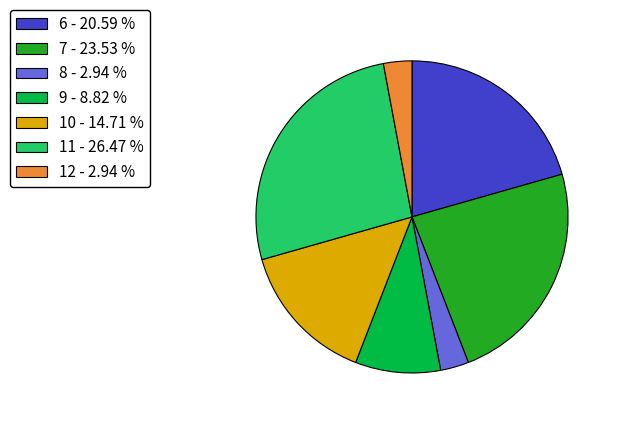

Approximately how many times larger is the value at 7 - 23.53 % compared to 11 - 26.47 %?

0.9